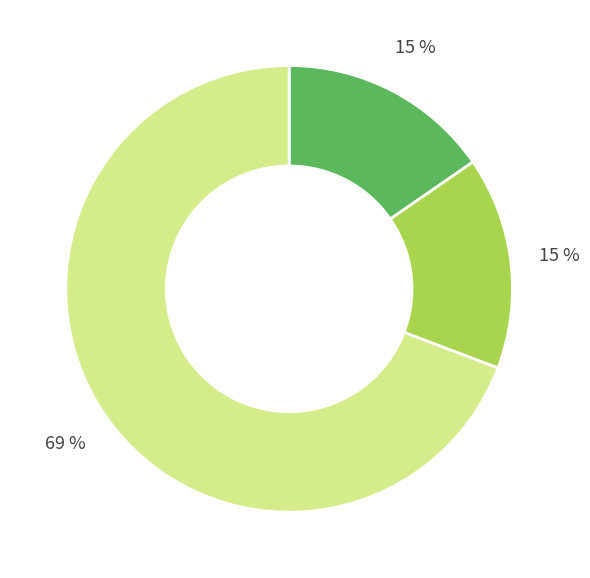

Count the number of slices in the pie.

3